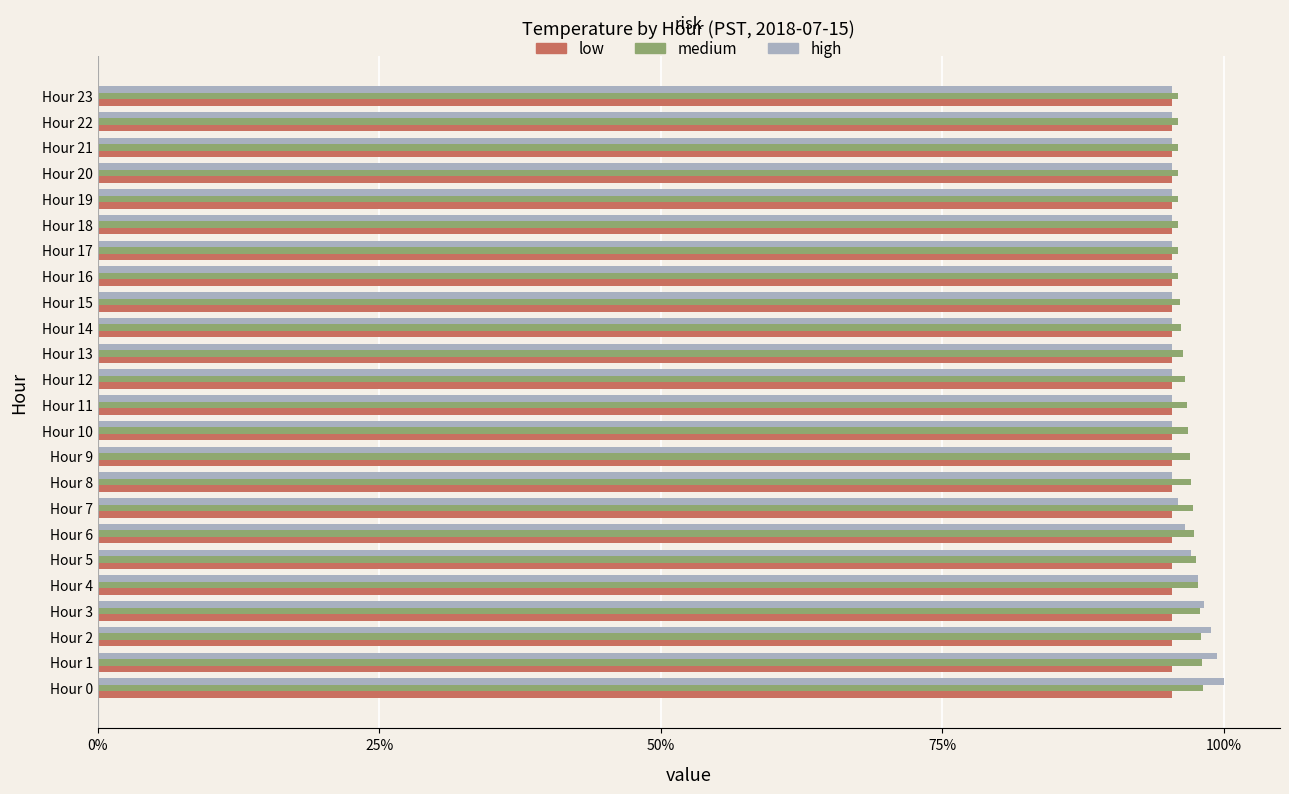

What is the maximum value shown in the chart?

100.0